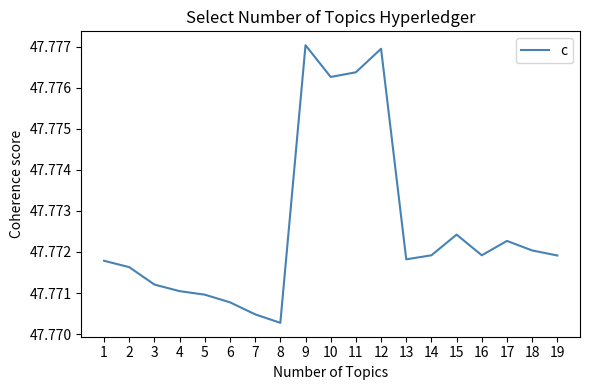

Is this an area chart (filled region under the line)?

No